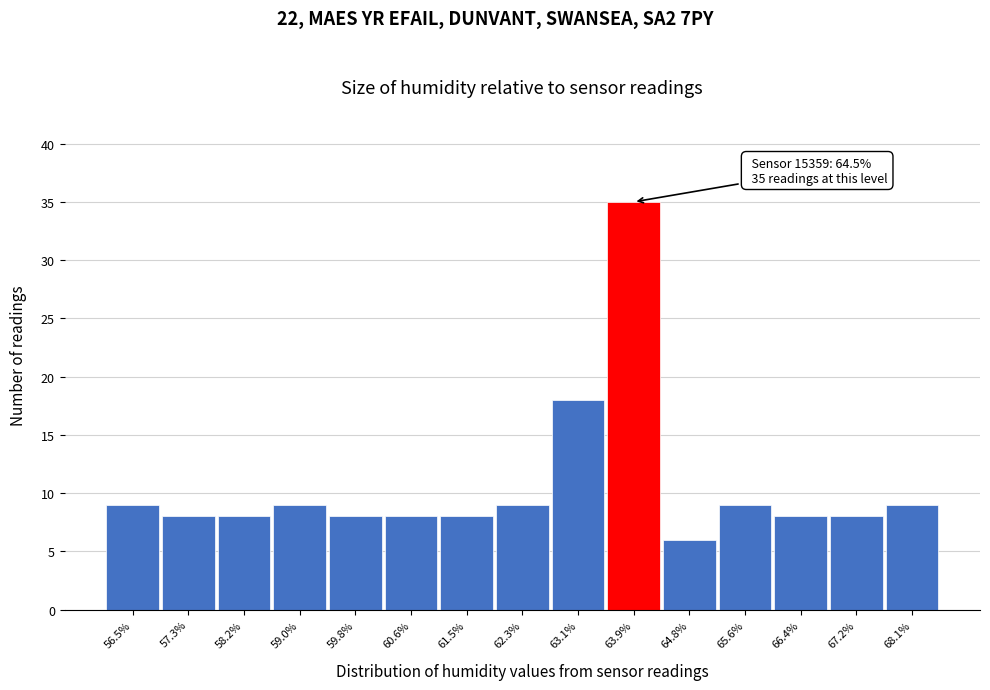

Reading left to right, extract all data points from this chart.

9	8	8	9	8	8	8	9	18	35	6	9	8	8	9